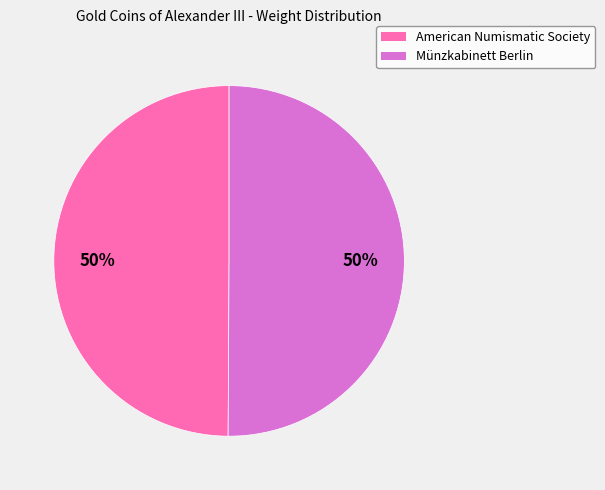

To the nearest percent, what is the combined percentage of Münzkabinett Berlin and American Numismatic Society?

100%